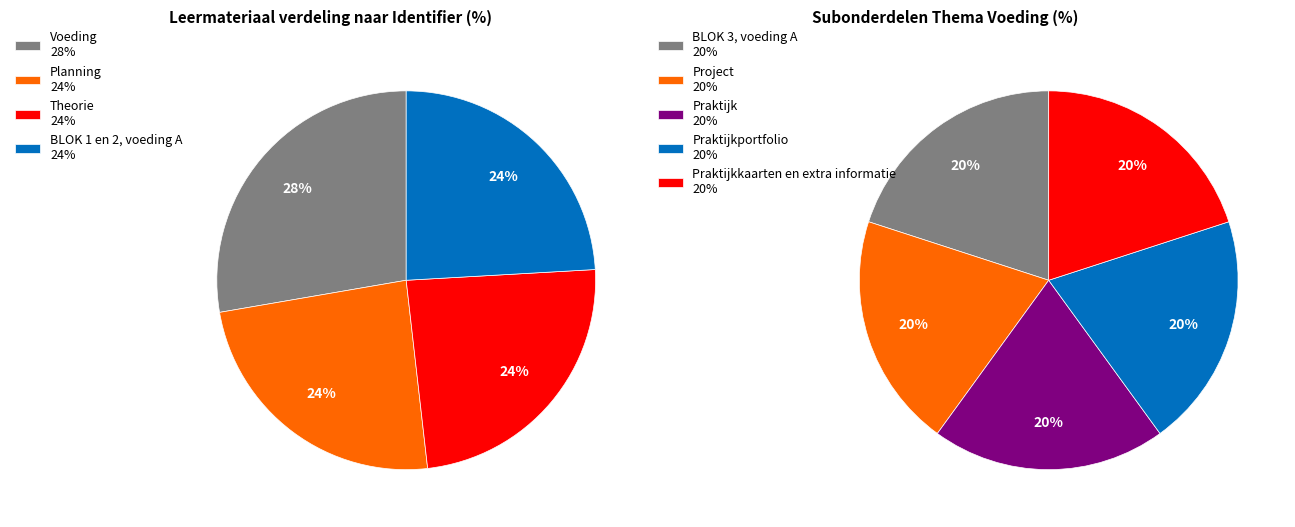

Combined, what portion of the pie is BLOK 1 en 2, voeding A and BLOK 3, voeding A?

21.9%